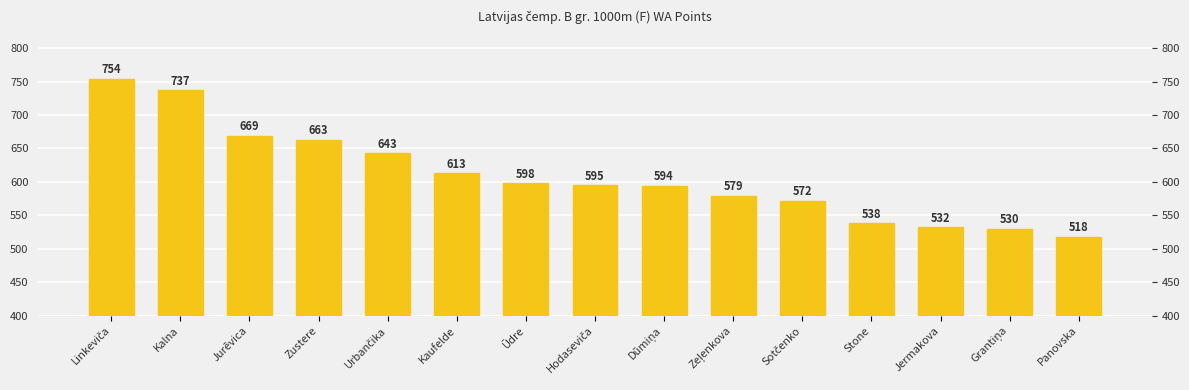

At which category does the chart reach its minimum across all series?

Panovska